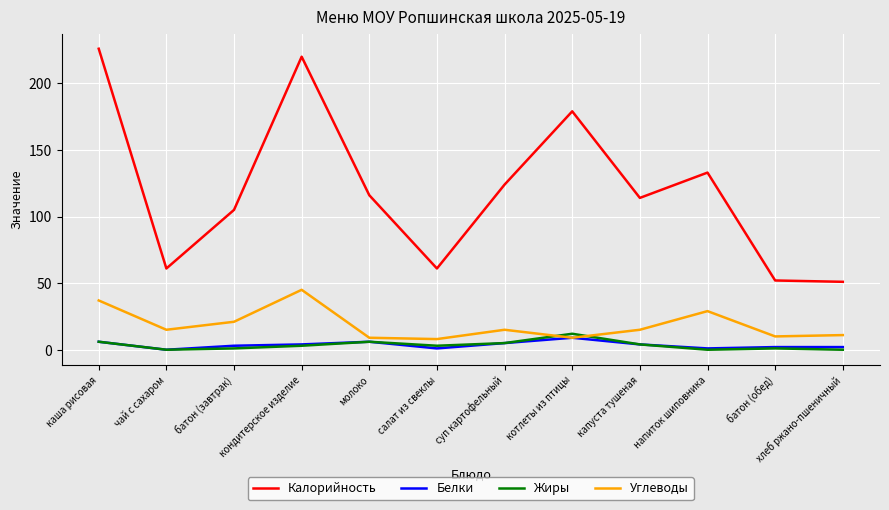

What is the spread (max minus min) of values at кондитерское изделие?

217